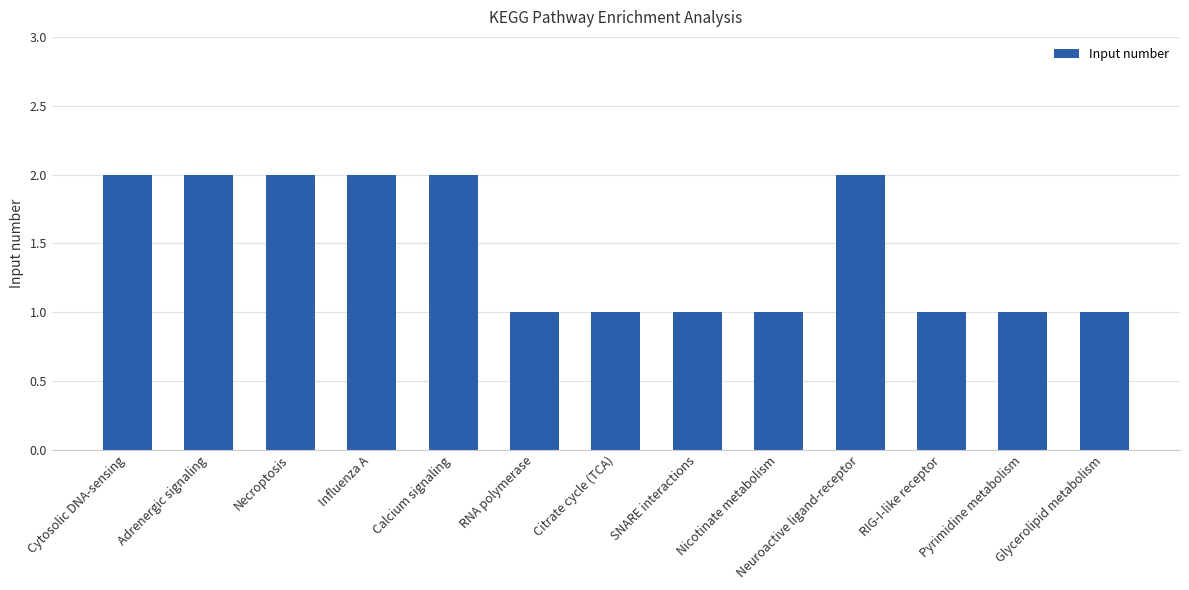

What is the sum of the values at Adrenergic signaling and Glycerolipid metabolism?

3